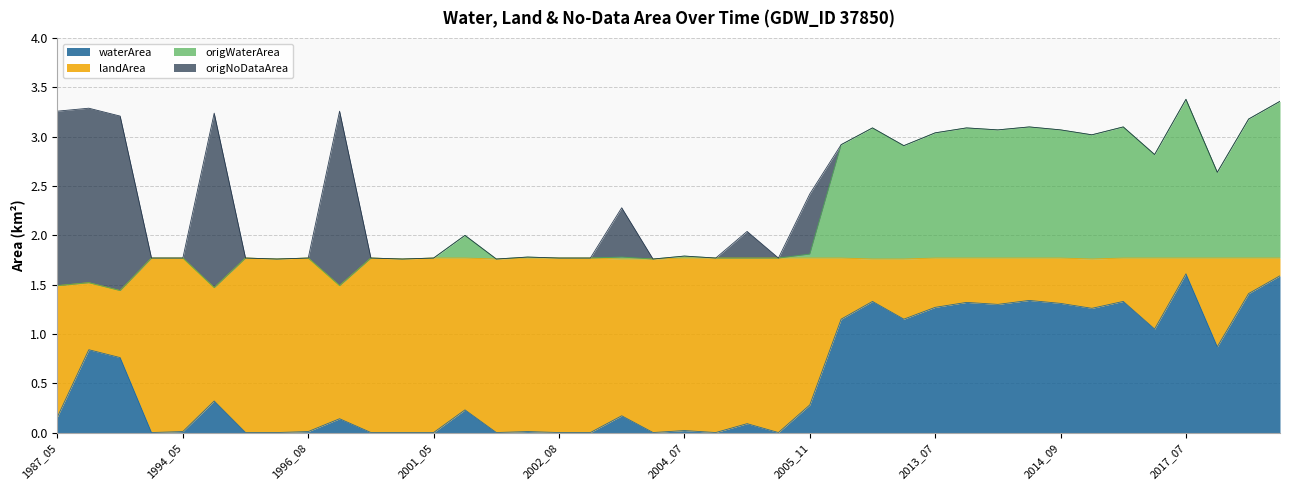

What is the sum of the waterArea values at 1988_05 and 1999_09?

0.8